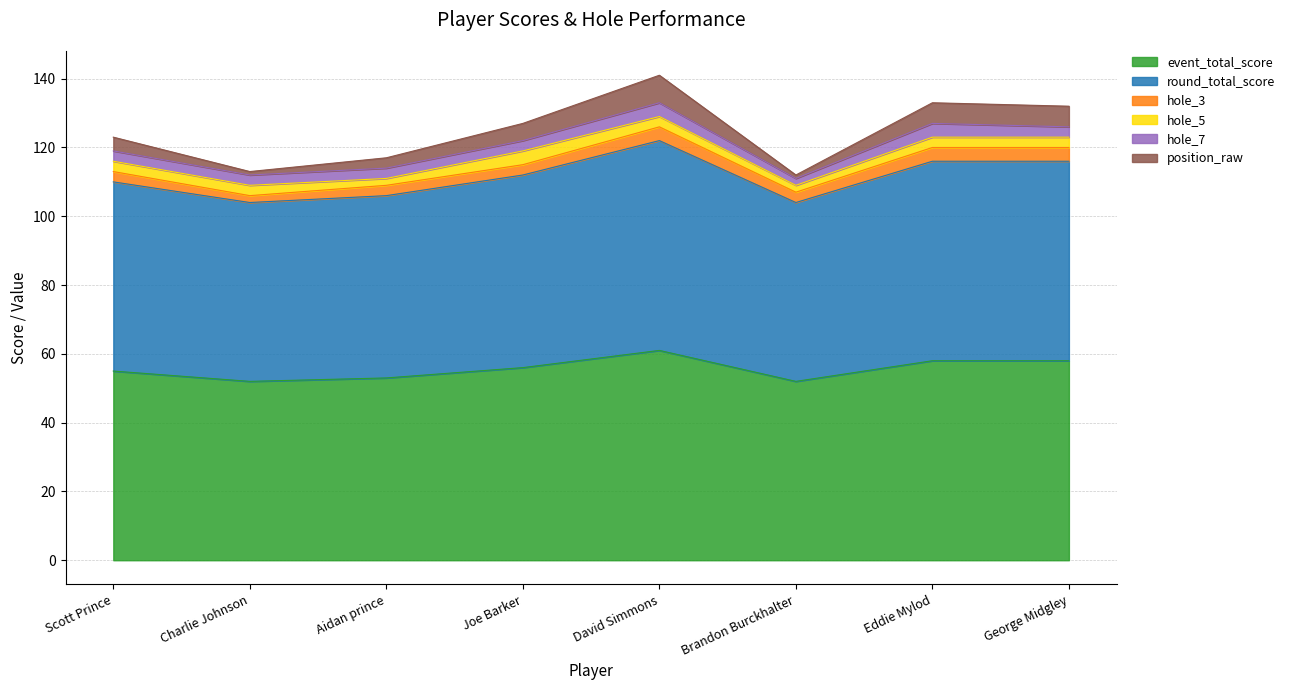

At which category is the sum across all series the highest?

David Simmons